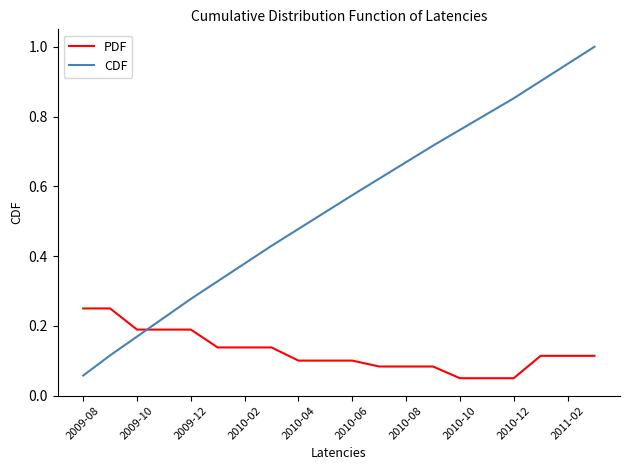

Which series has the largest total across all categories?

CDF